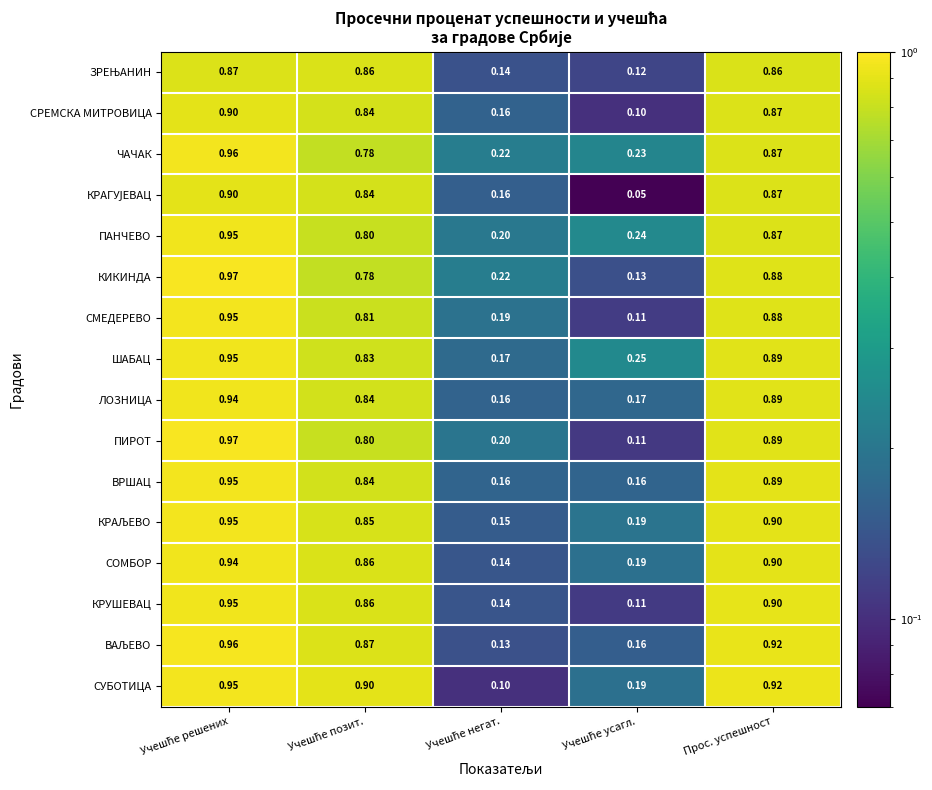

Which series has the largest range (max minus min)?

ПИРОТ